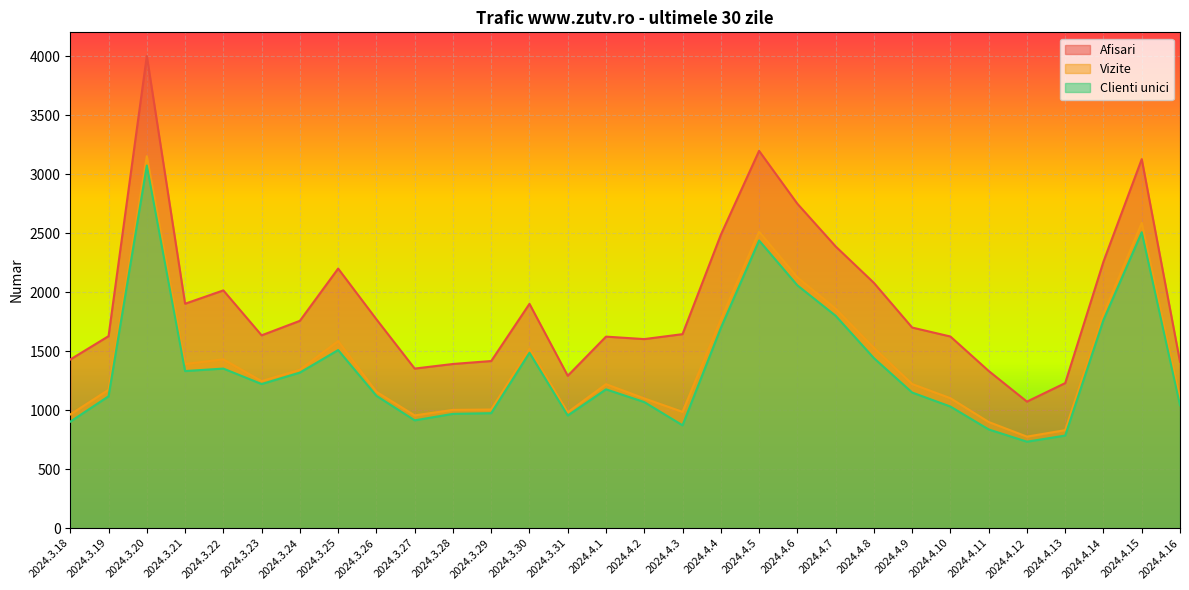

What is the label of the 19th point from the left?

2024.4.5